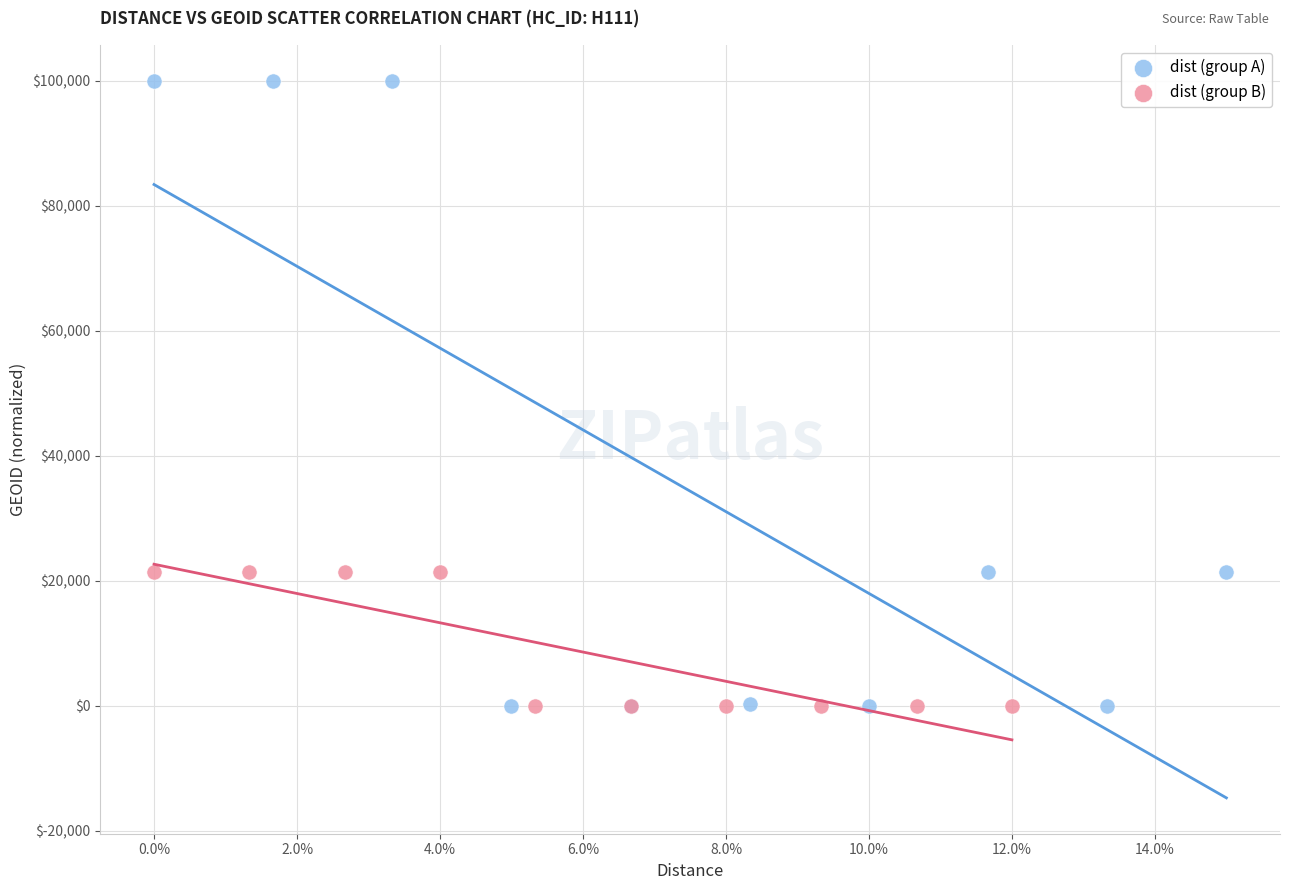

Which series has the widest spread of Y values?

dist (group A)